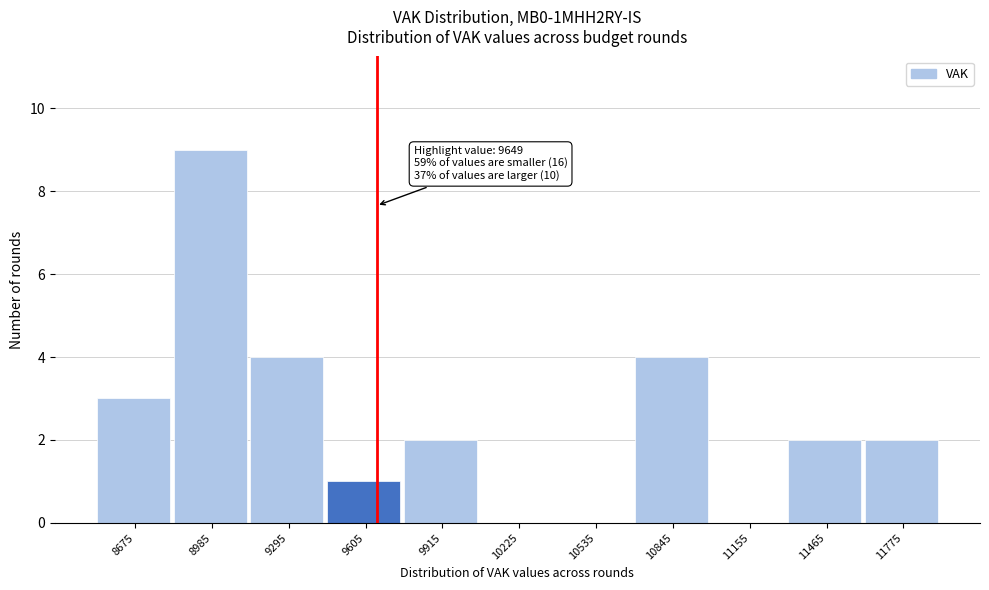

Which range on the x-axis has the tallest bar?

8850 to 9150